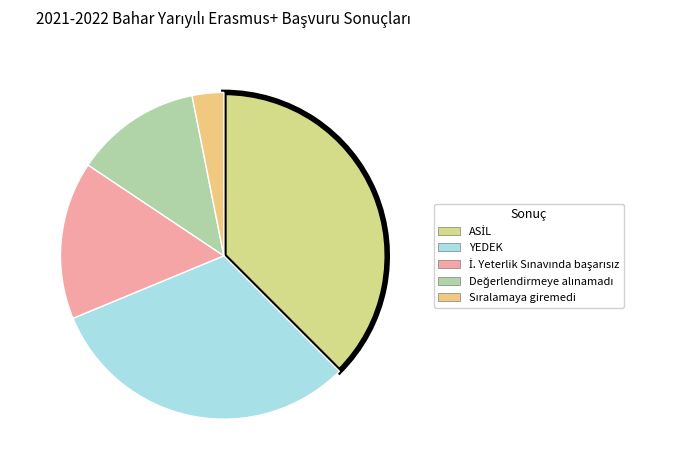

Is there a majority slice in this chart?

No